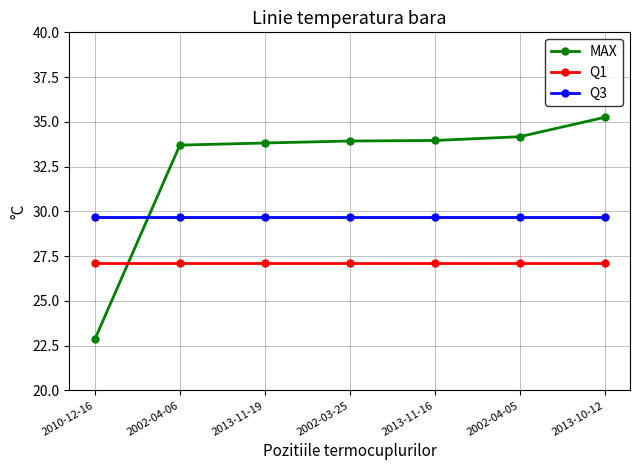

Count the number of categories in the chart.

7